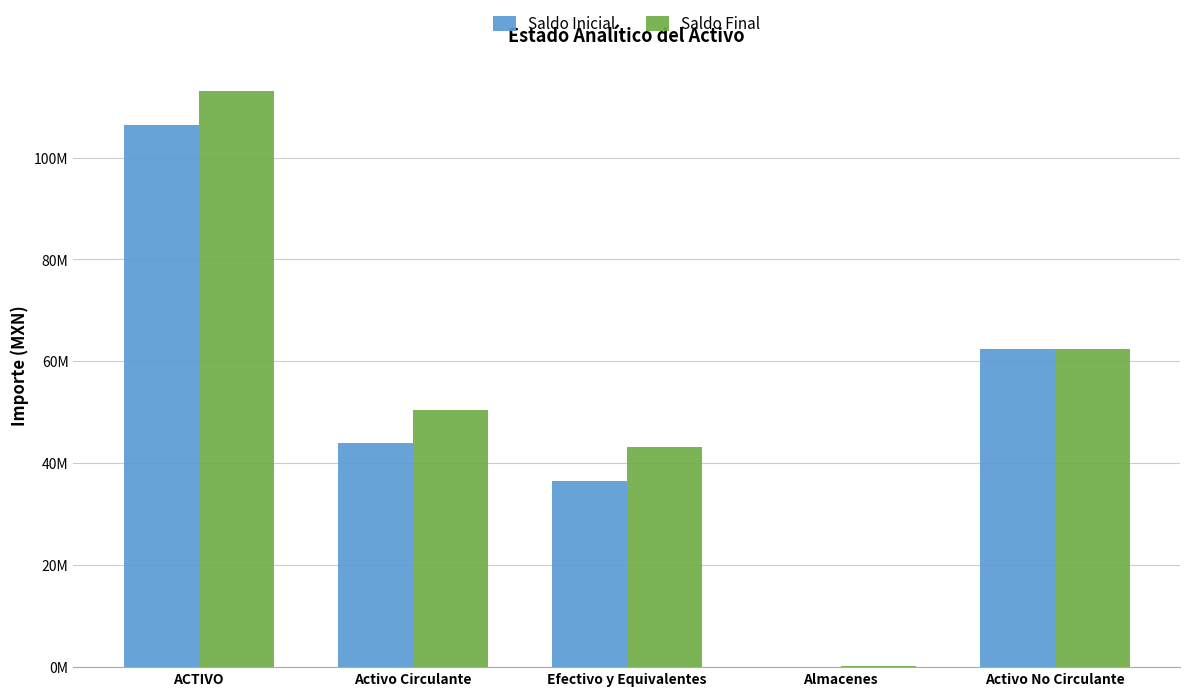

Are the bars grouped side by side (vs. stacked)?

Yes